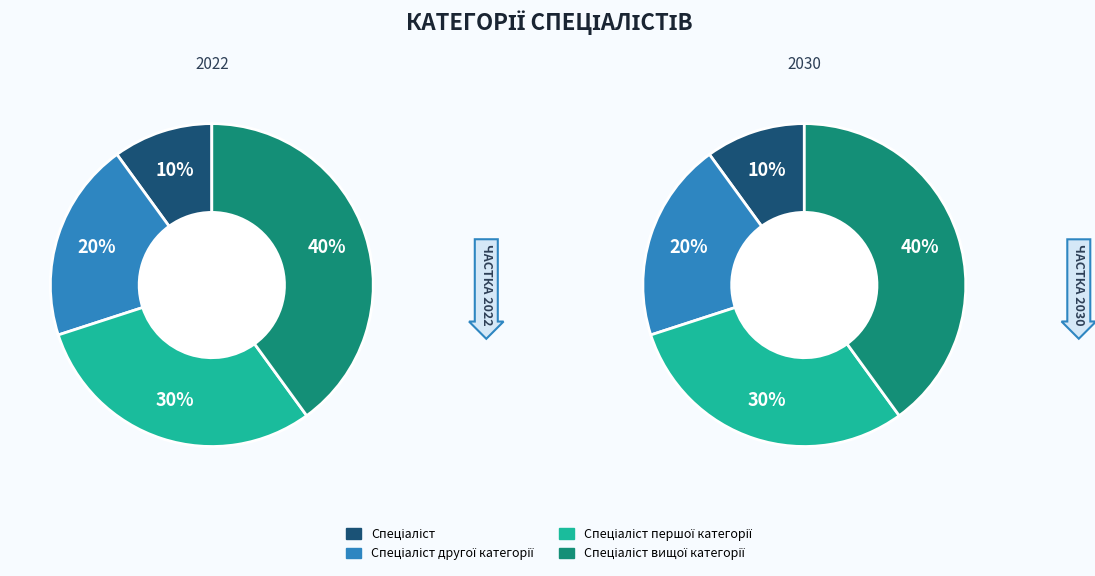

Which category has the biggest portion of the pie?

Спеціаліст вищої категорії